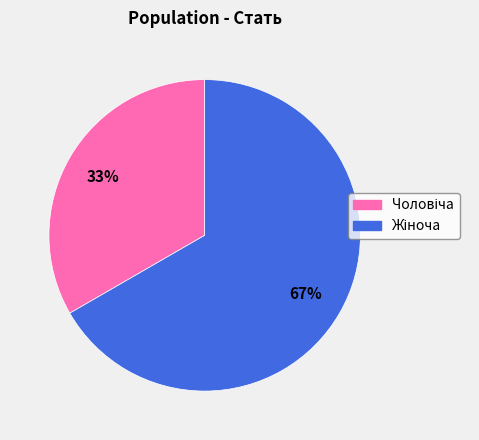

To the nearest percent, what is the average slice percentage?

50%